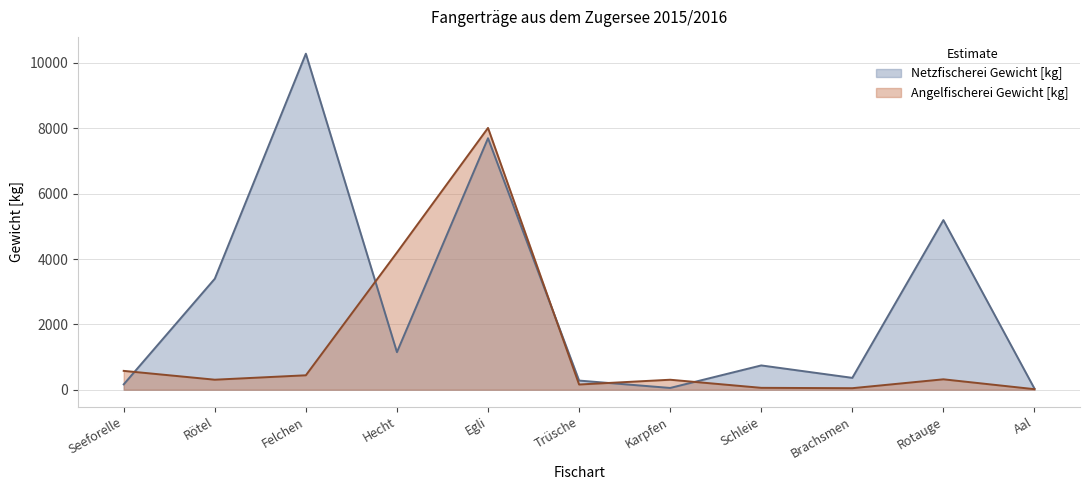

Reading left to right, what are all the values shown in this chart?

Angelfischerei Gewicht [kg]: Seeforelle=577.0	Rötel=307.0	Felchen=442.0	Hecht=4198.0	Egli=8012.0	Trüsche=160.0	Karpfen=306.0	Schleie=58.0	Brachsmen=47.0	Rotauge=319.0	Aal=17.0
Netzfischerei Gewicht [kg]: Seeforelle=164.1	Rötel=3396.6	Felchen=10283.6	Hecht=1149.9	Egli=7696.8	Trüsche=280.2	Karpfen=54.5	Schleie=743.8	Brachsmen=363.6	Rotauge=5191.6	Aal=34.0